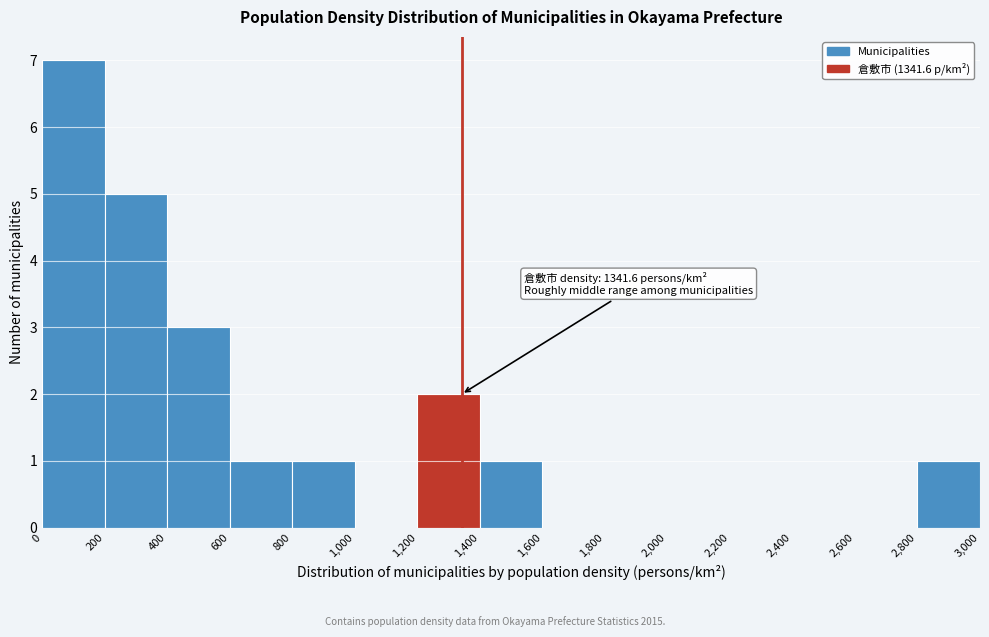

Which range on the x-axis has the tallest bar?

0 to 200